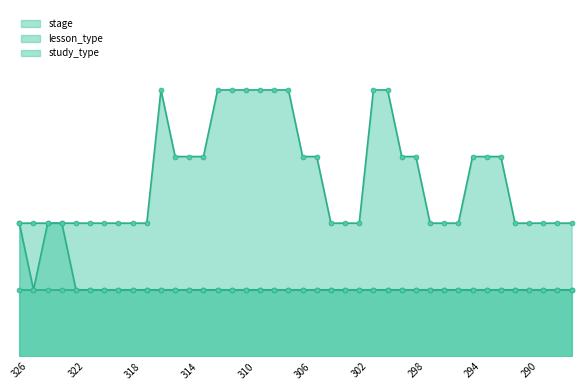

The value of lesson_type at 297 is 2. True or false?

False